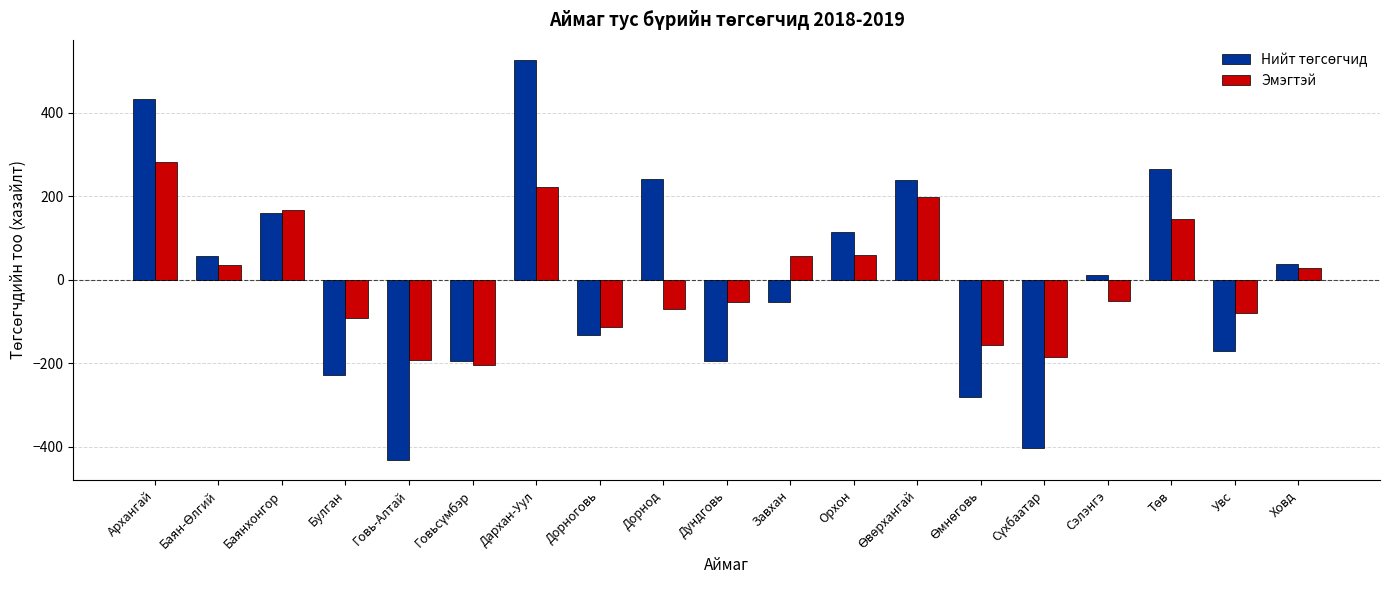

True or false: Эмэгтэй has a value of -53.2 at Дундговь.

True